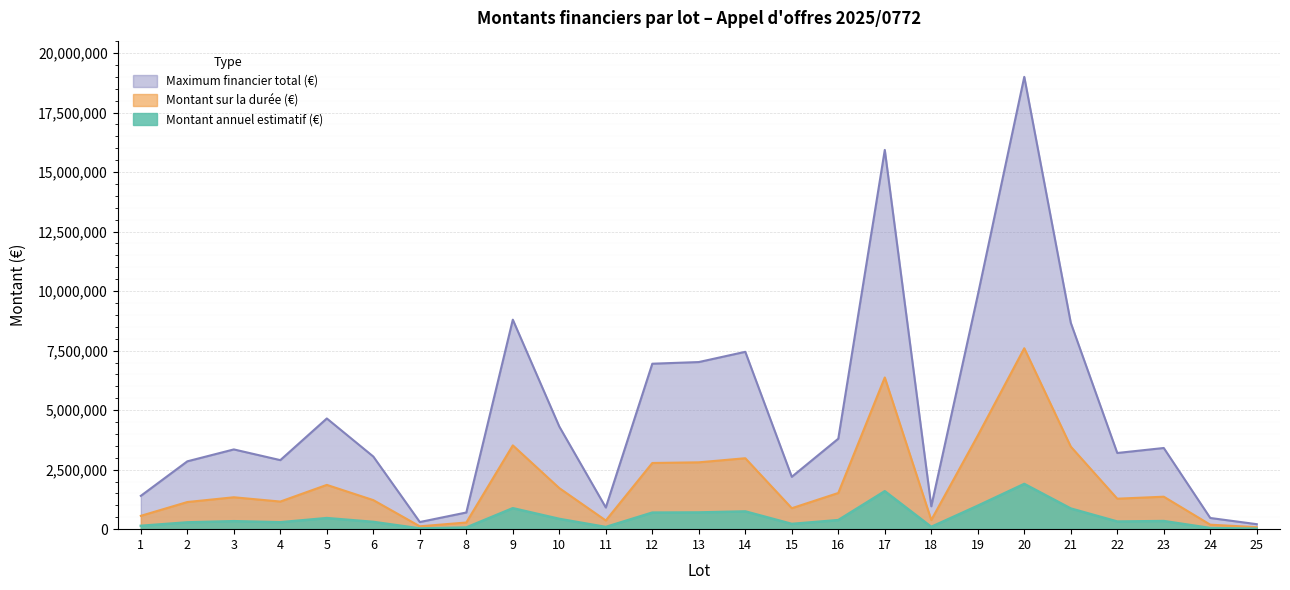

What is the difference between the maximum and second lowest values in the Maximum financier total (€) series?

18700000